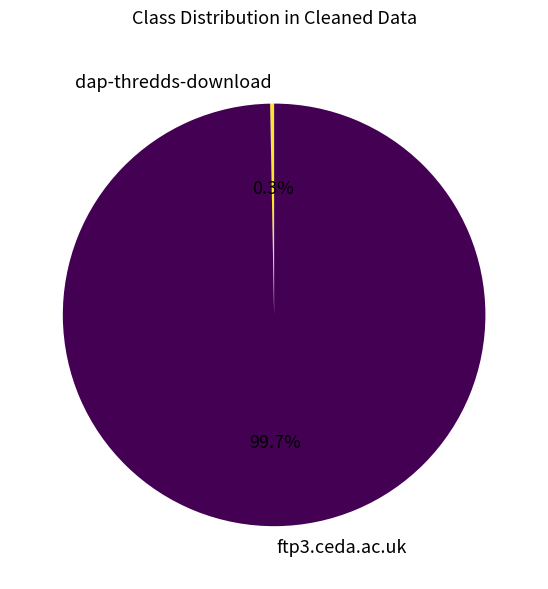

True or false: ftp3.ceda.ac.uk accounts for 100% of the total.

True